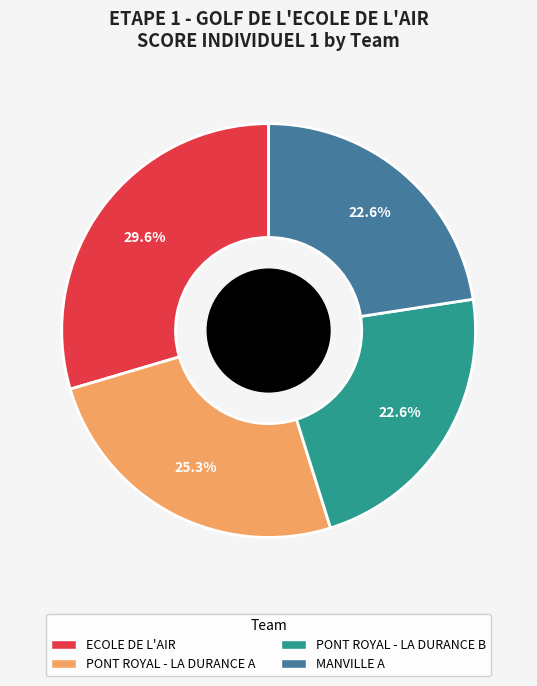

Combined, do PONT ROYAL - LA DURANCE B and MANVILLE A account for over 50%?

No